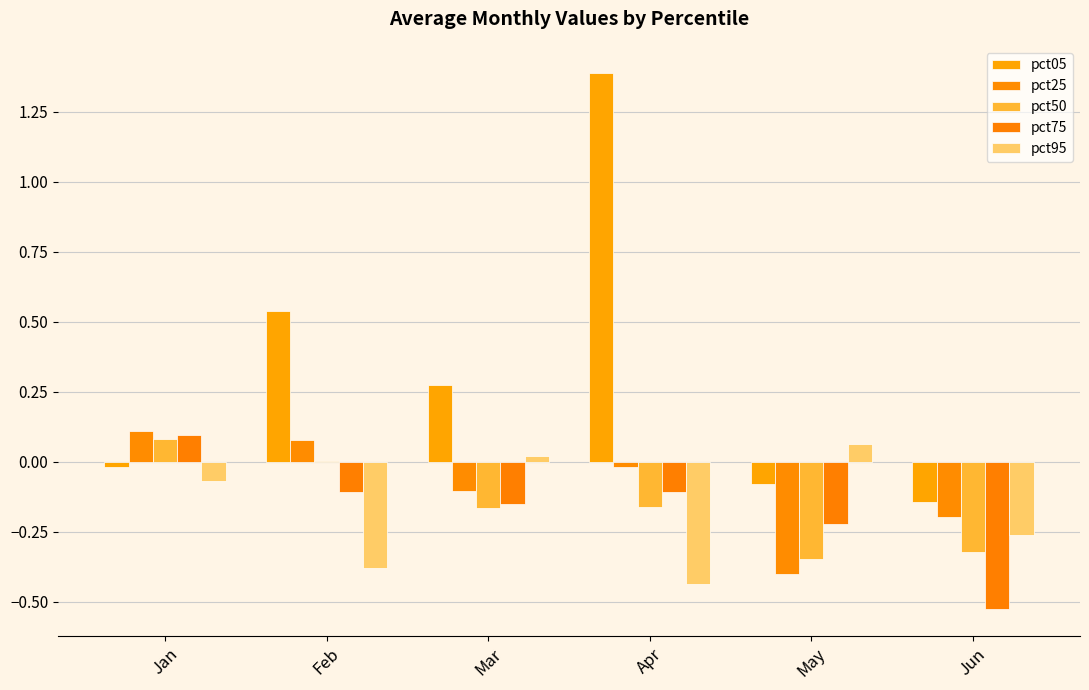

How many groups of bars are there?

6